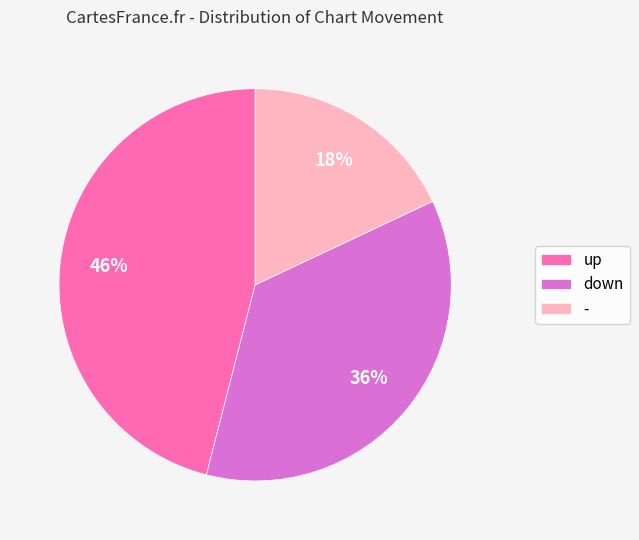

Combined, do - and down account for over 50%?

Yes